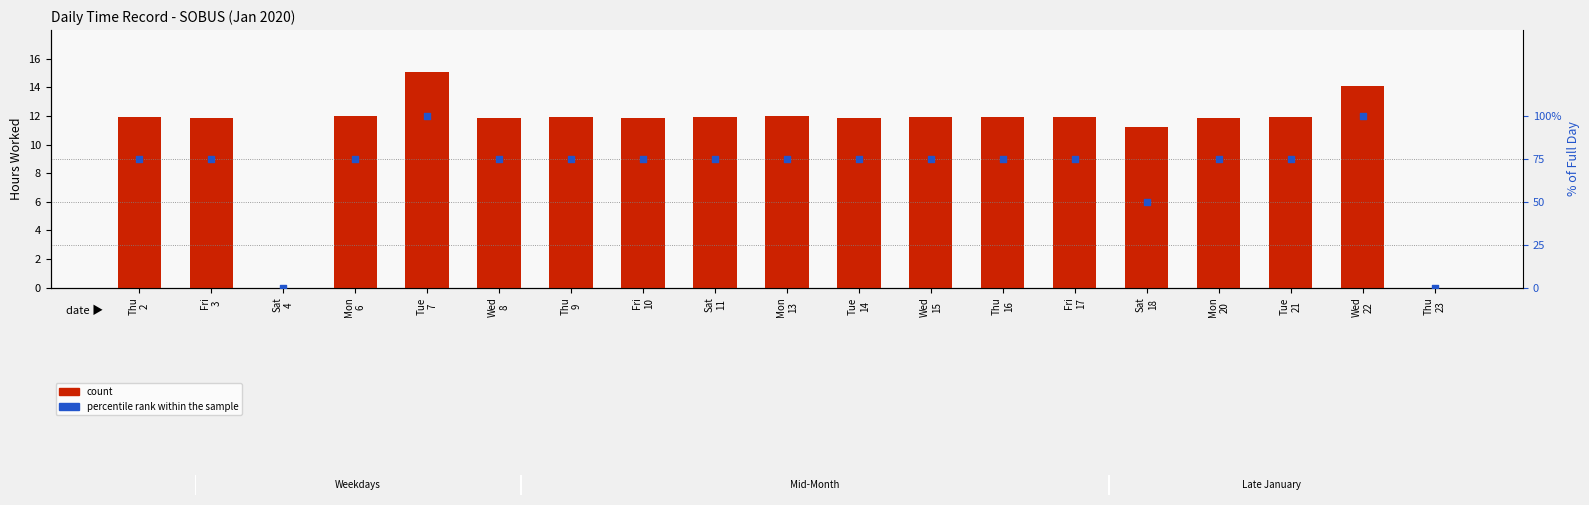

What are all the series names shown in the legend?

count, percentile rank within the sample